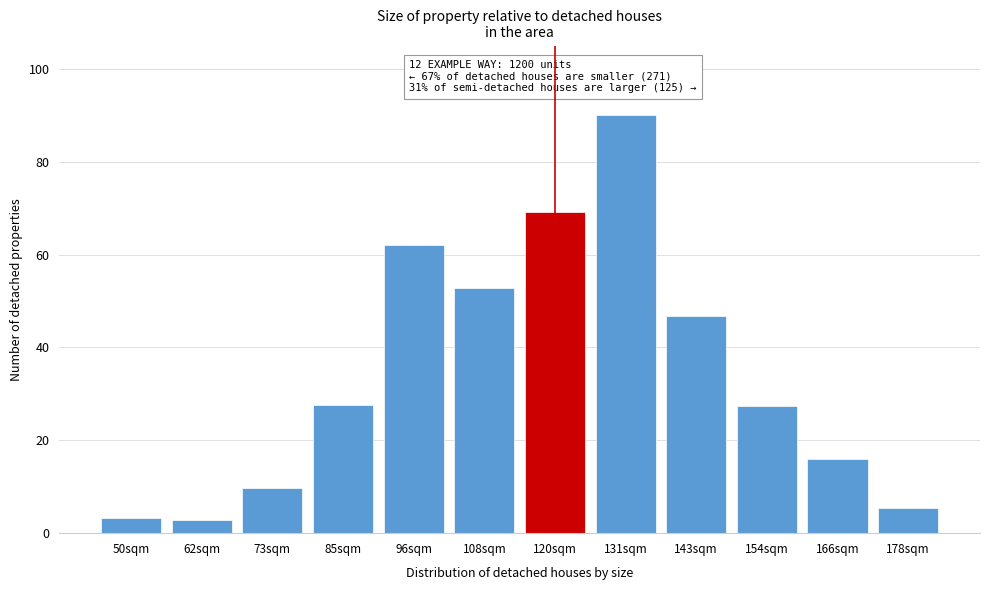

What is the label of the 8th bar from the right?

96sqm